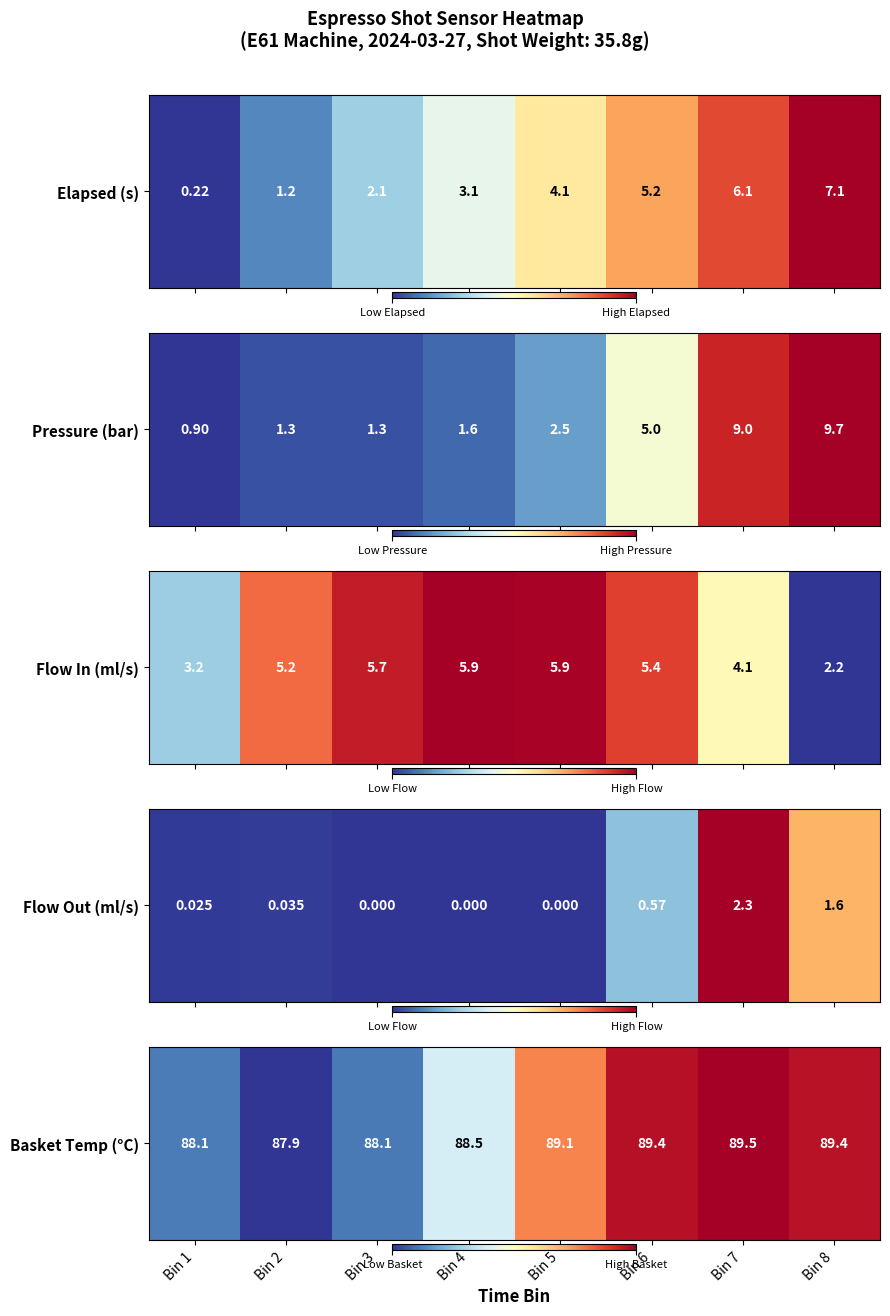

The value at Bin 4 is 0.5. True or false?

False